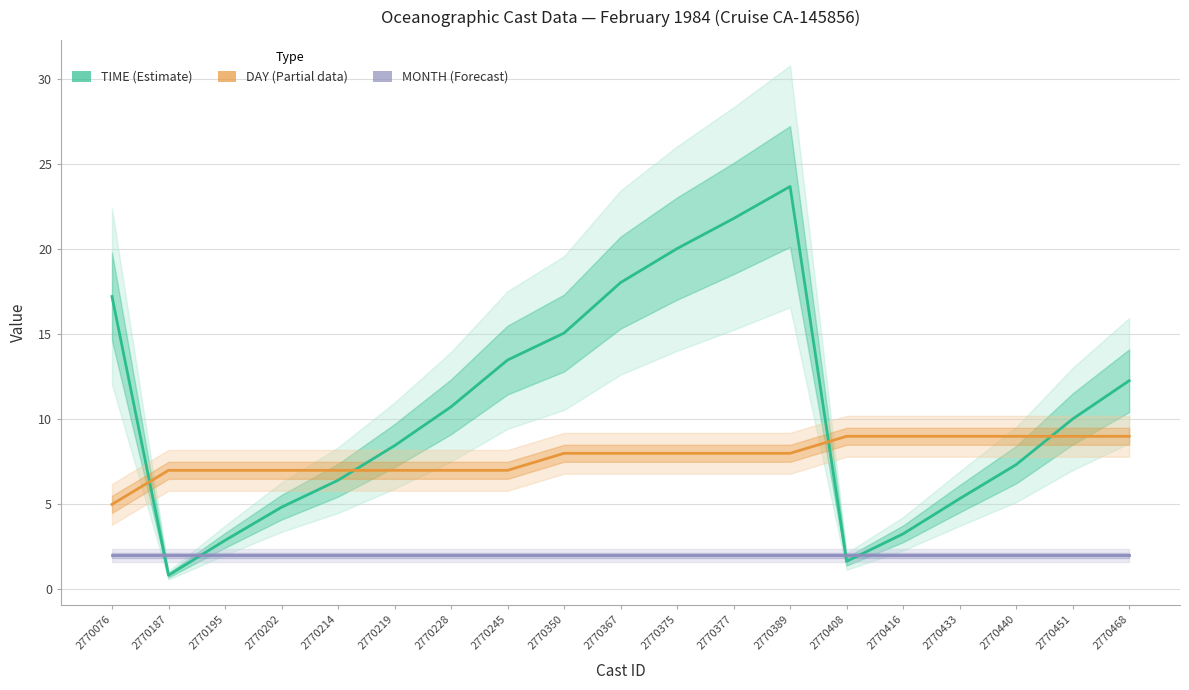

At which category does the chart reach its peak across all series?

2770389